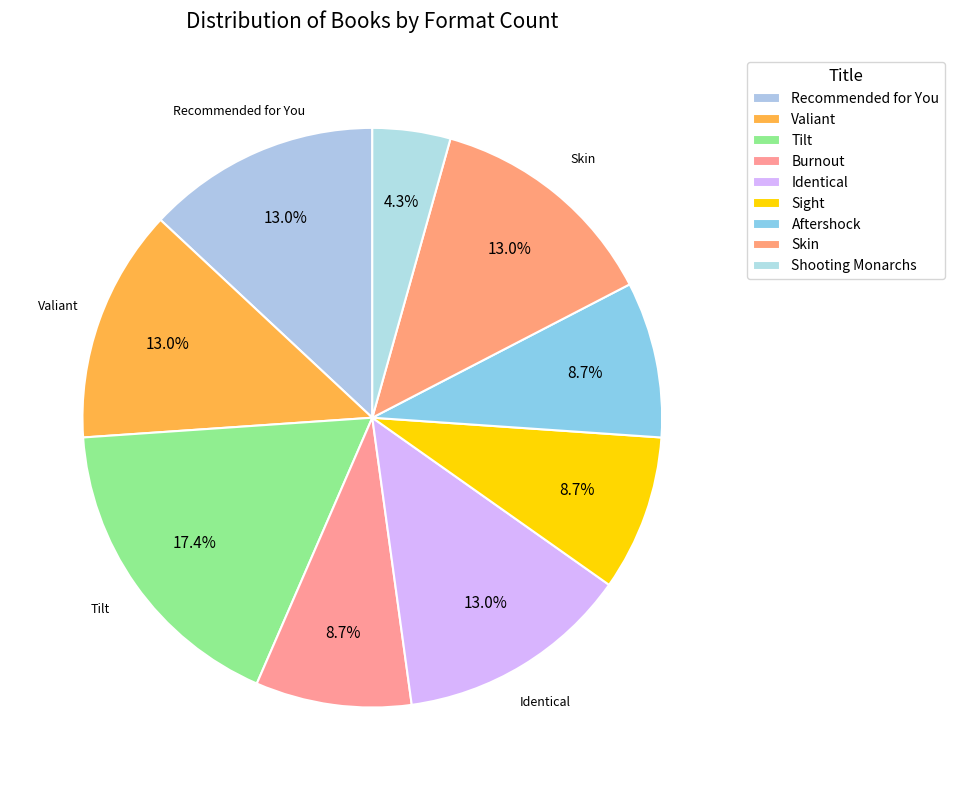

Approximately how many times larger is the value at Shooting Monarchs compared to Burnout?

0.5